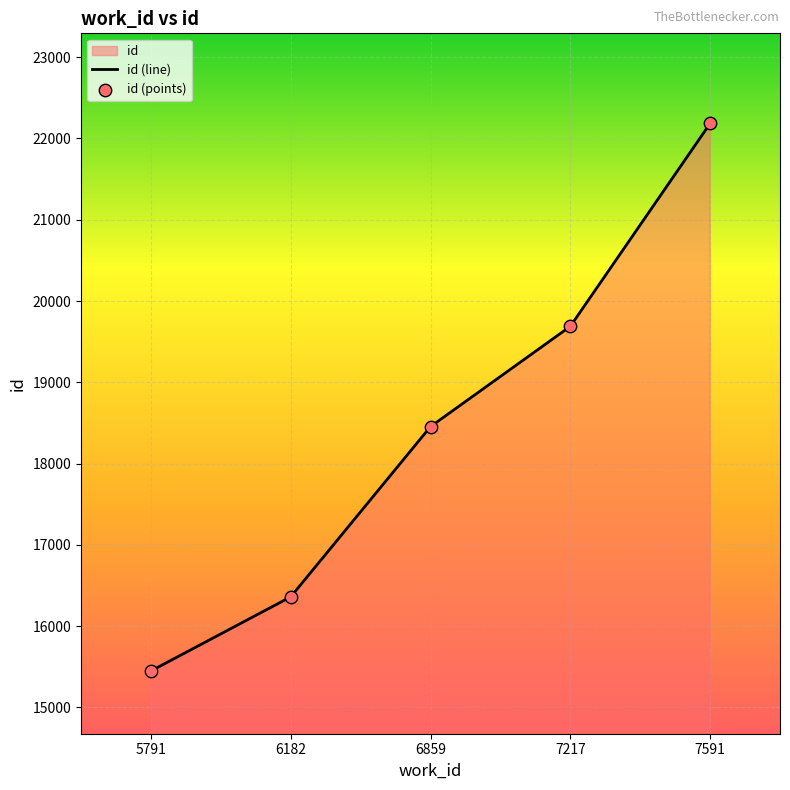

Is the value of id (line) at 5791 greater than the value of id (points) at 5791?

No